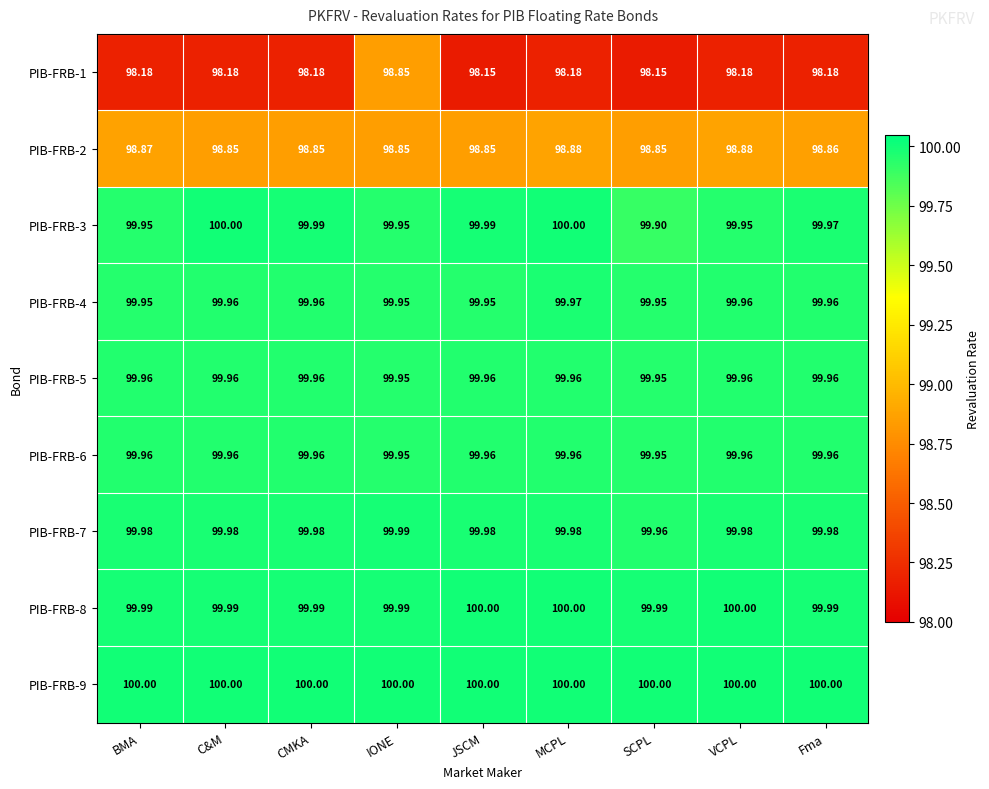

At which category is the sum across all series the highest?

IONE